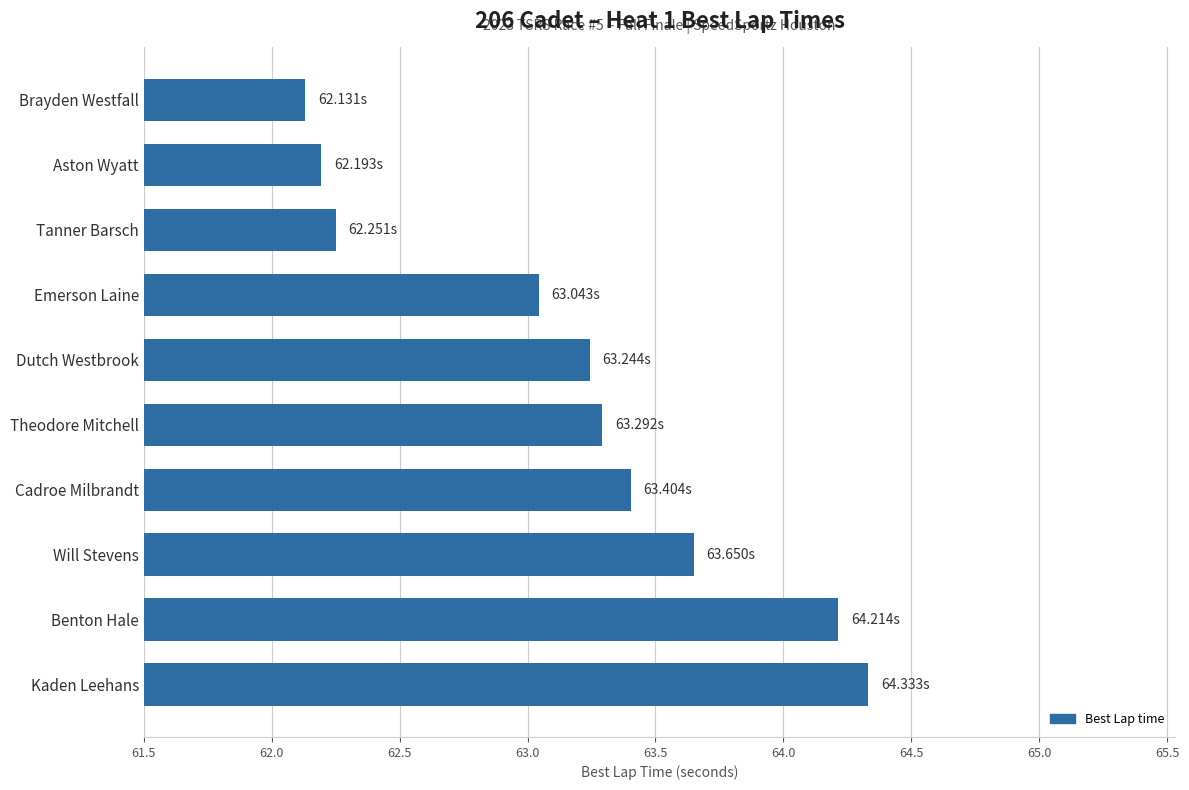

What is the sum of the values at Benton Hale and Theodore Mitchell?

127.5